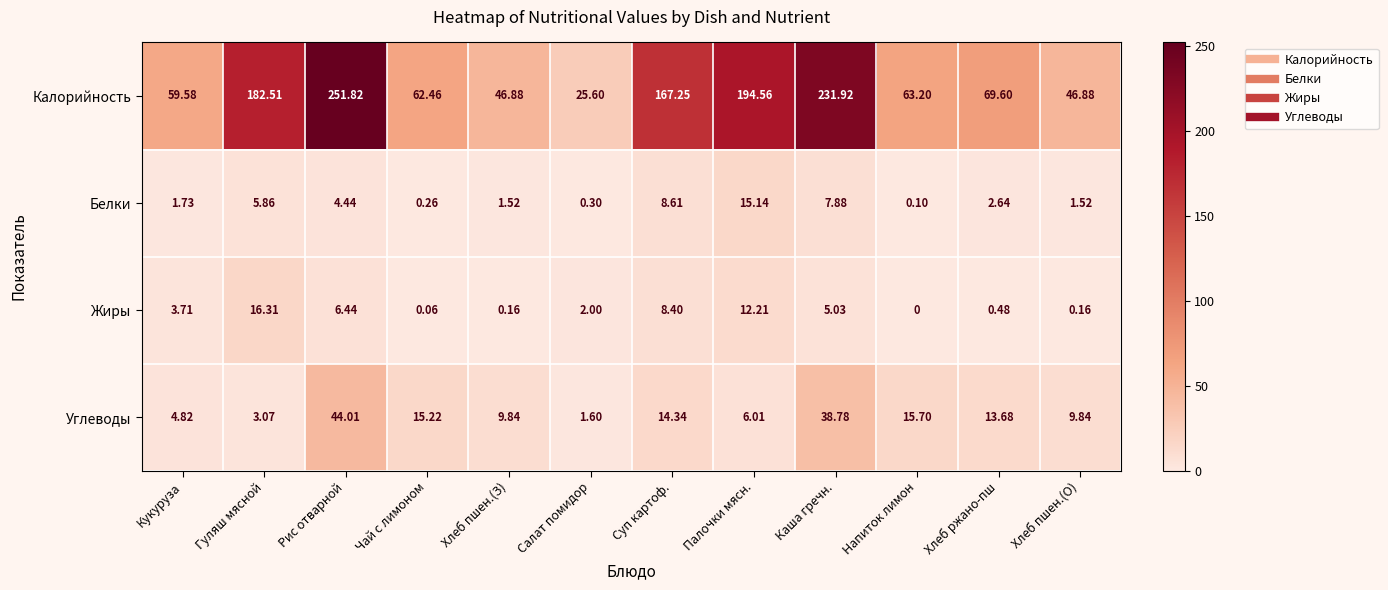

Which series has the largest total across all categories?

Калорийность